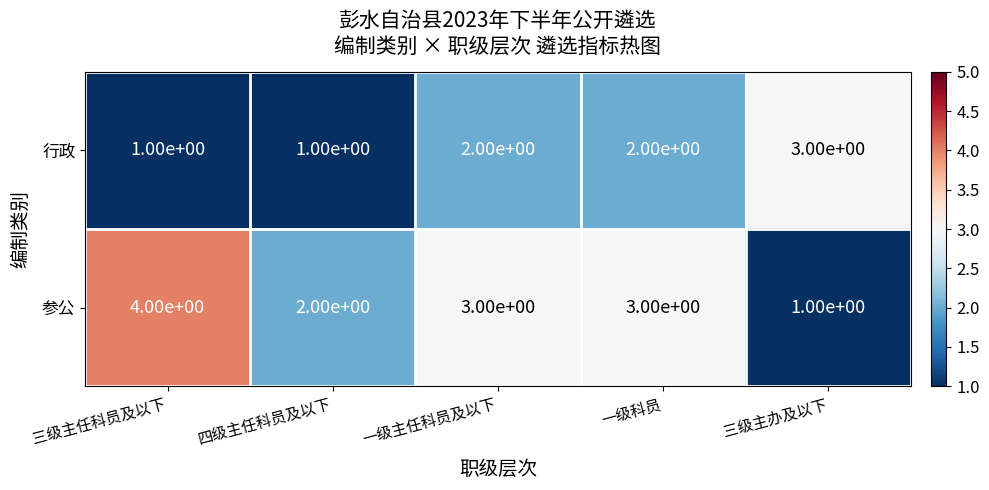

Count the number of categories in the chart.

5